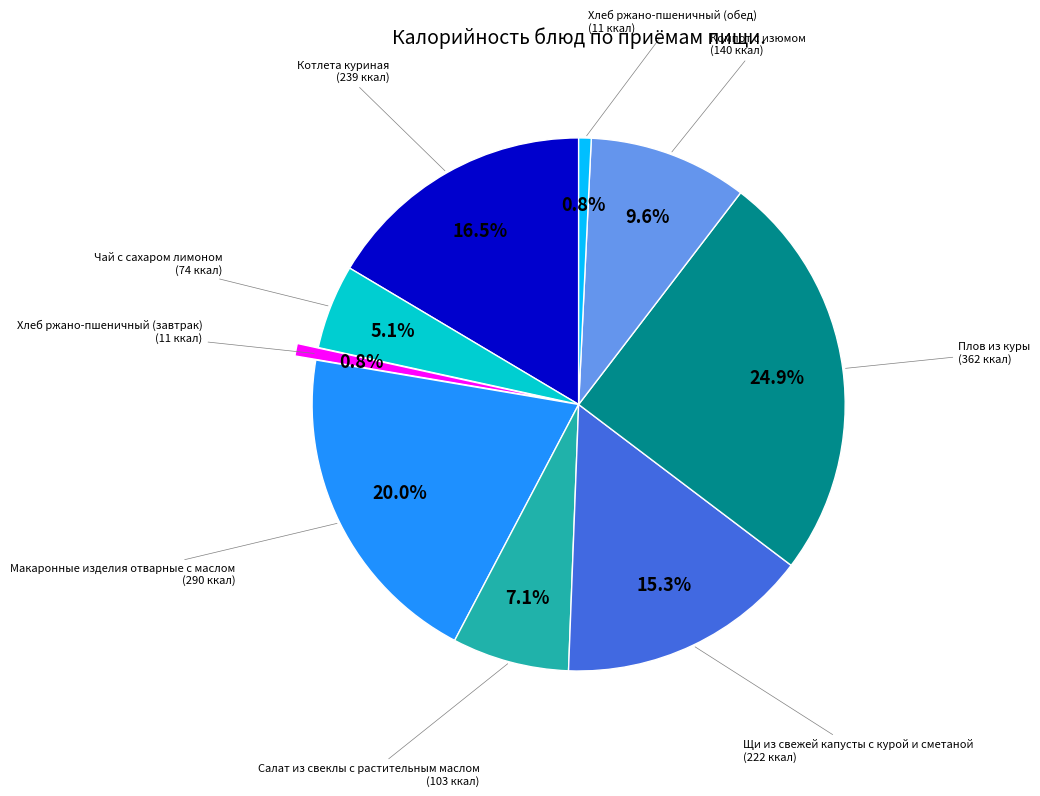

Does any single category account for the majority?

No